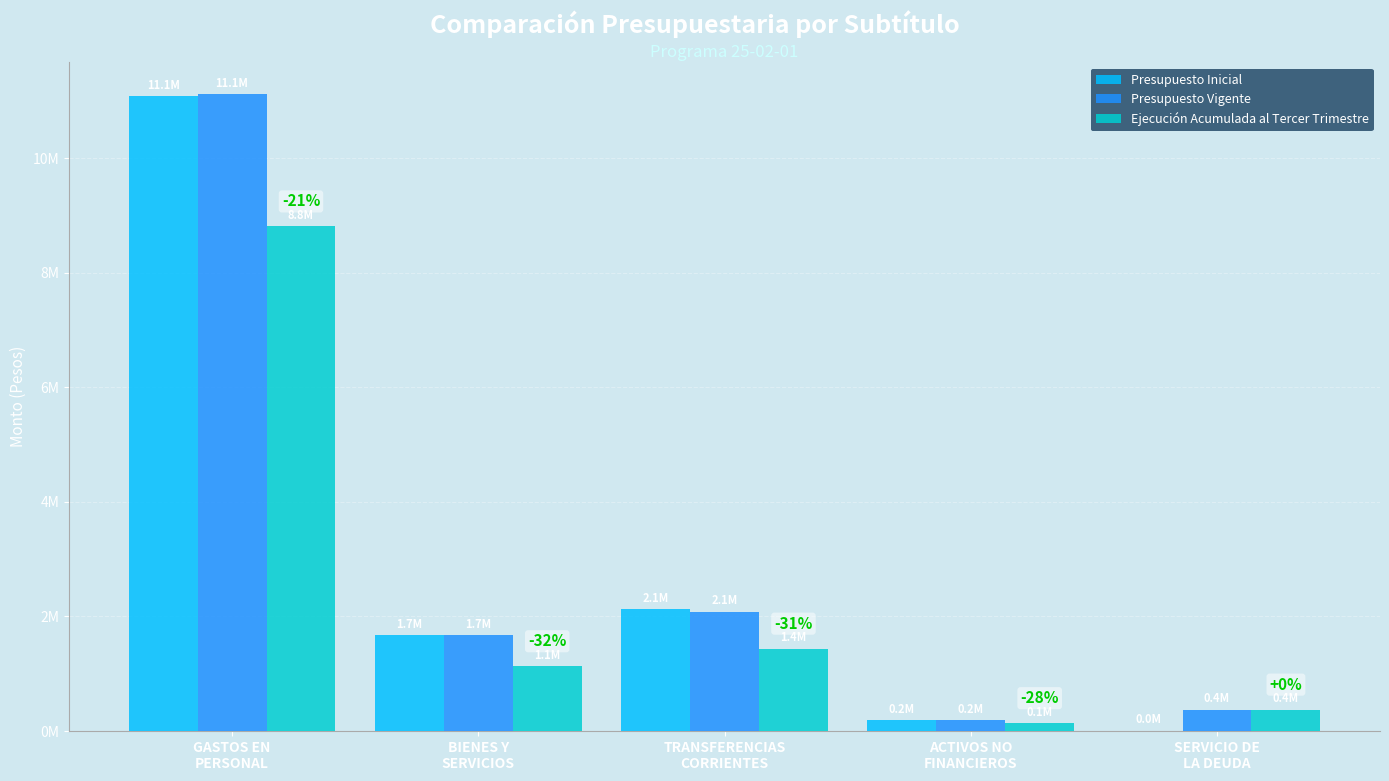

What are all the series names shown in the legend?

Presupuesto Inicial, Presupuesto Vigente, Ejecución Acumulada al Tercer Trimestre